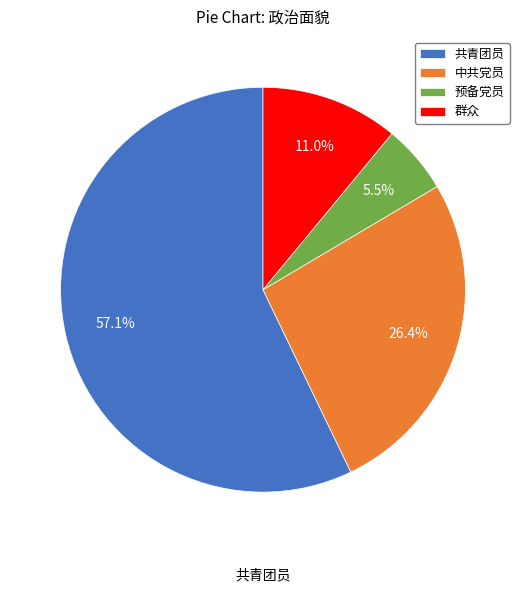

To the nearest percent, what is the combined percentage of 中共党员 and 群众?

37%